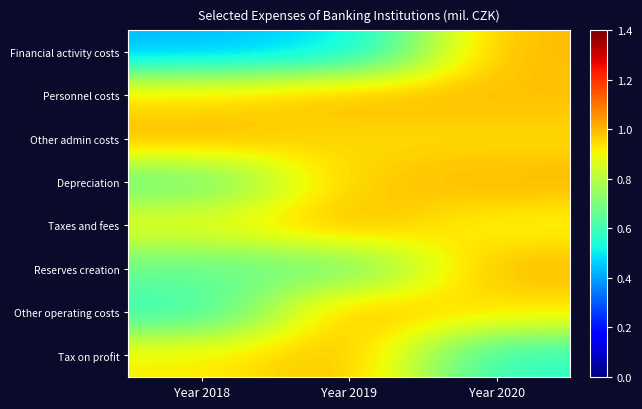

What is the total value across all series at Year 2020?

7.3